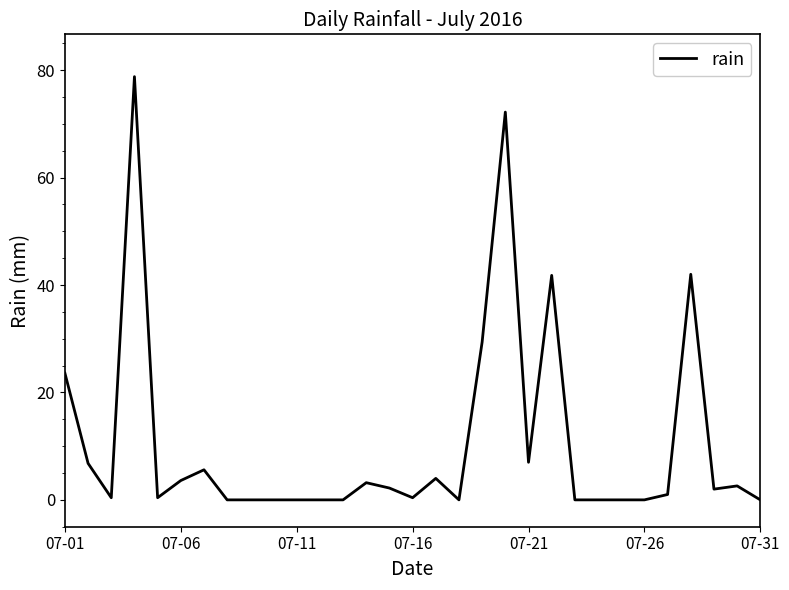

What is the difference between the maximum and minimum values?

78.8